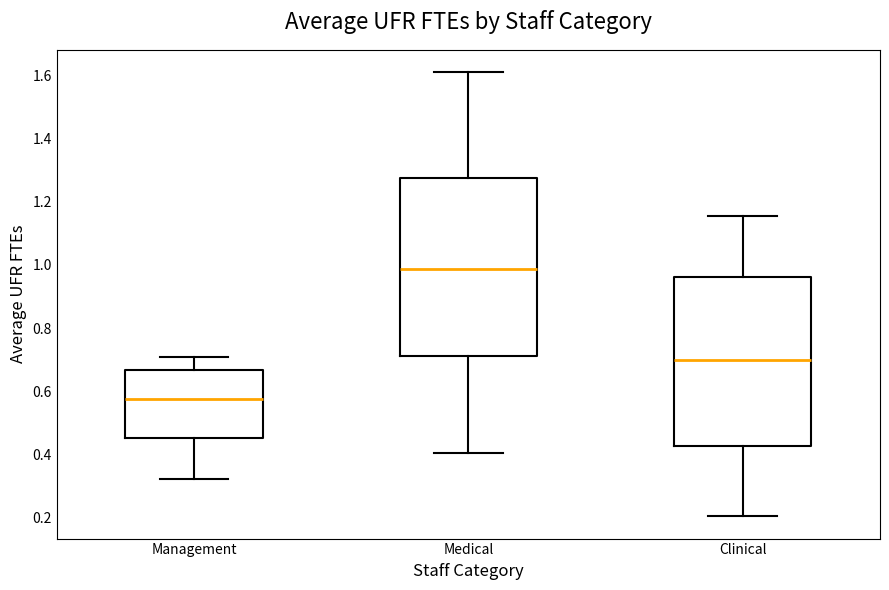

Reading left to right, read every box against the y-axis: the position of its median line, the range the box covers, and the ends of its whiskers. The values are not printed on the chart, so give them approximately, as read against the axis.

Management: median 0.58, box 0.46 to 0.66, whiskers 0.32 to 0.72
Medical: median 0.98, box 0.72 to 1.28, whiskers 0.40 to 1.62
Clinical: median 0.70, box 0.42 to 0.96, whiskers 0.20 to 1.16